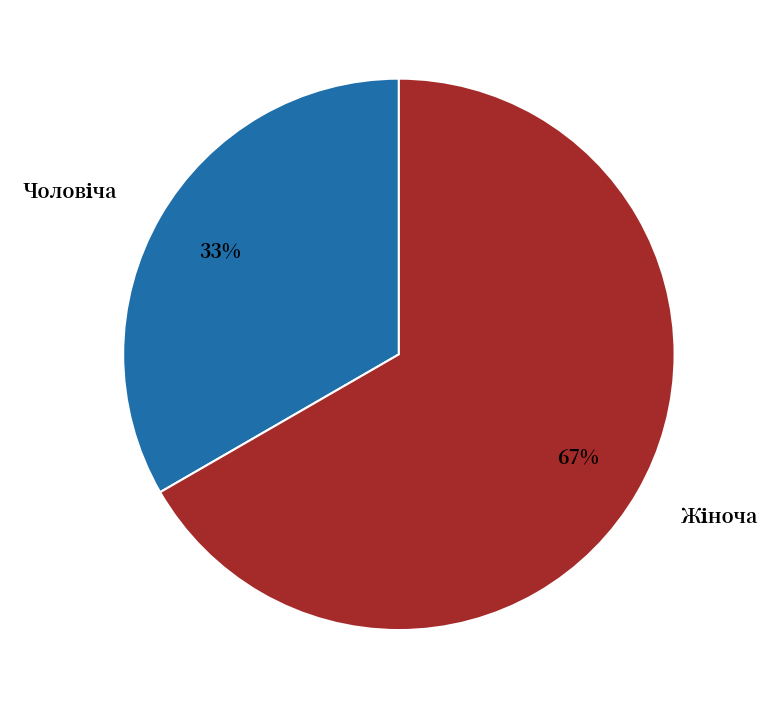

Is there a majority slice in this chart?

Yes